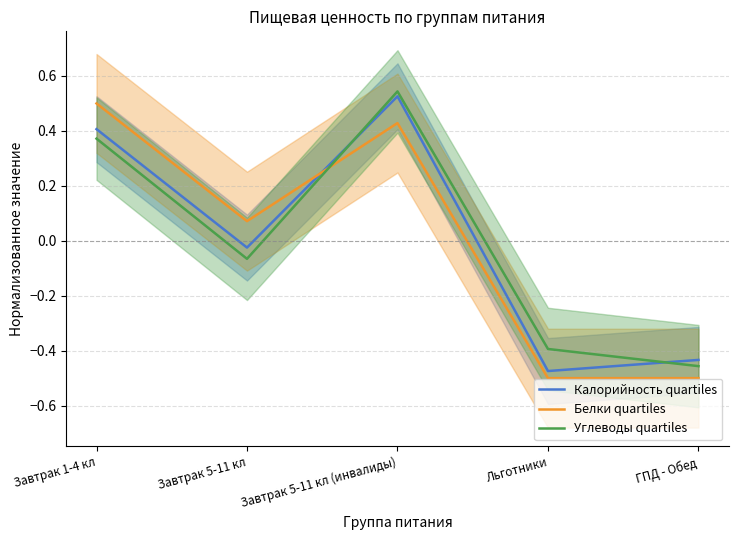

What are all the series names shown in the legend?

Калорийность quartiles, Белки quartiles, Углеводы quartiles